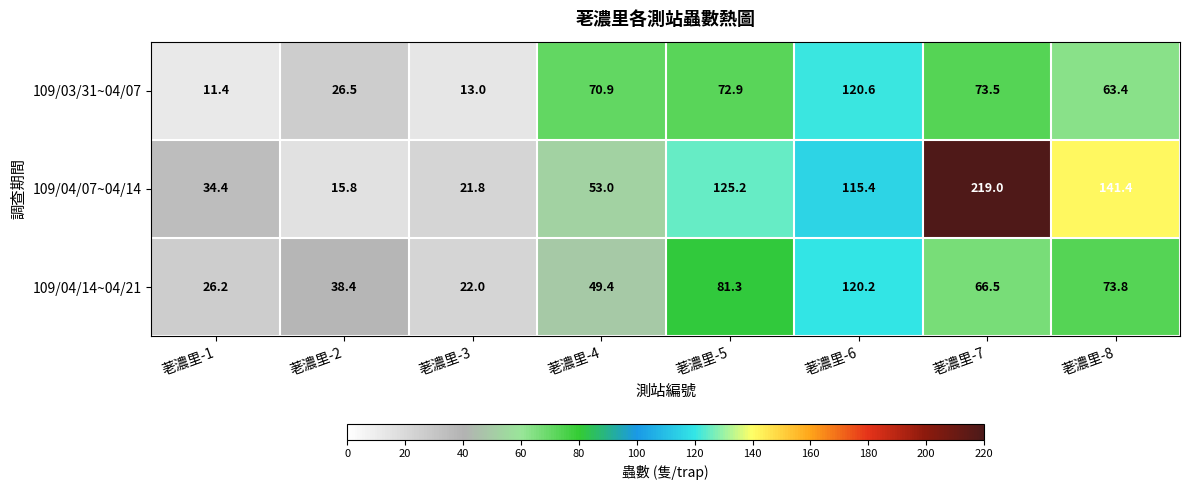

What is the maximum value for 109/04/07~04/14?

219.0